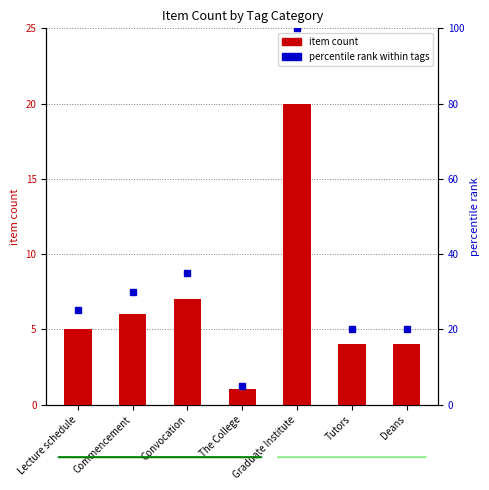

The value of percentile rank within tags at Deans is 29. True or false?

False